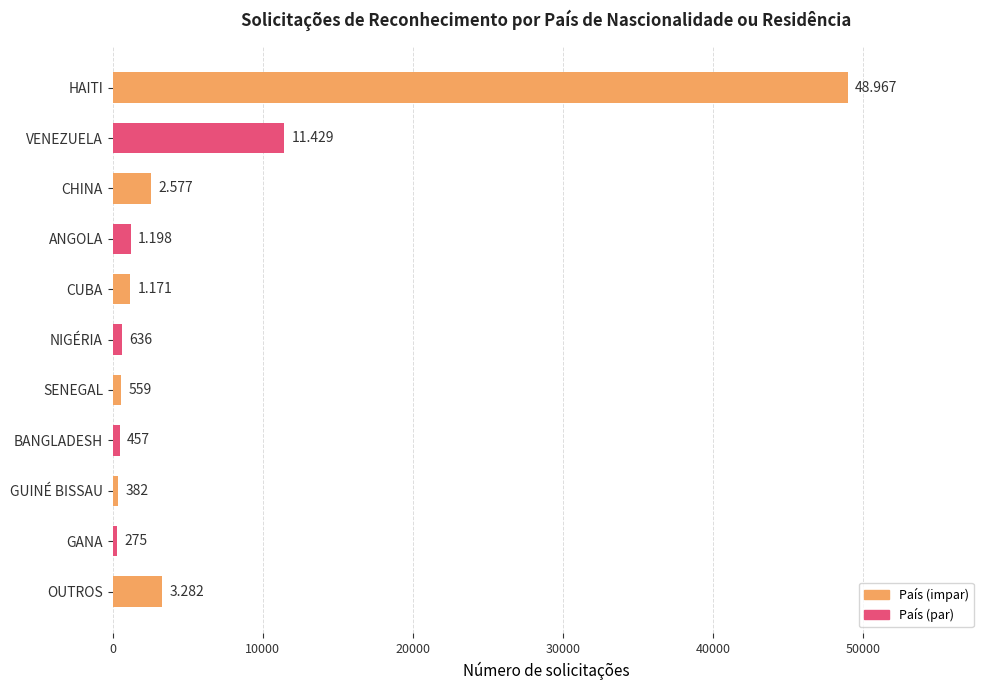

Are the bars horizontal?

Yes